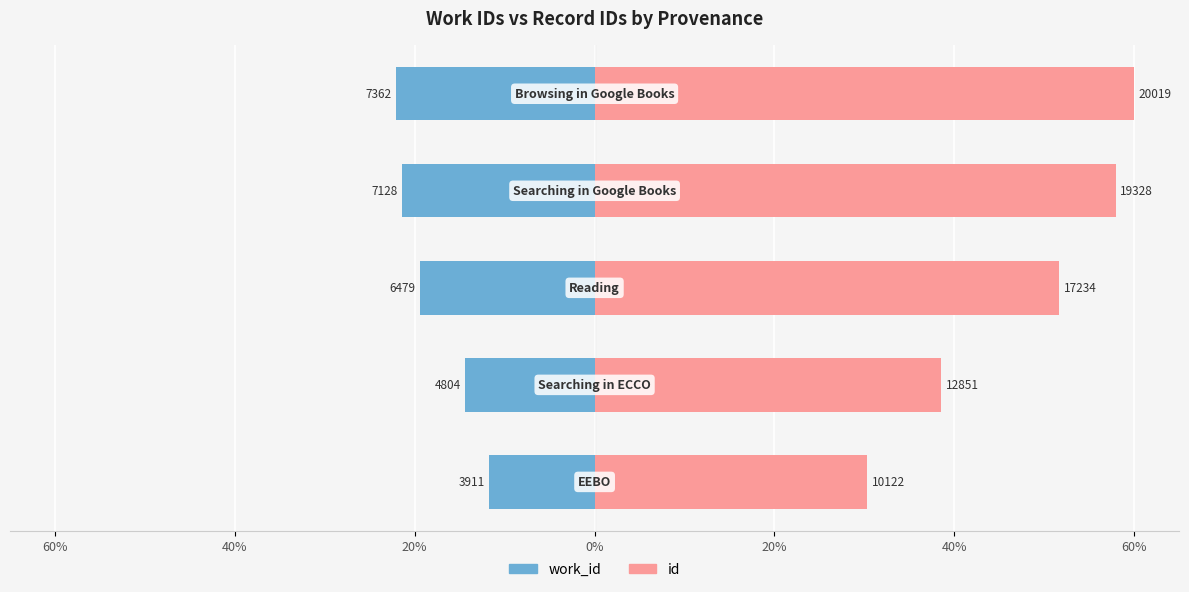

Reading right to left, what are all the values shown in this chart?

work_id: -22.1	-21.4	-19.4	-14.4	-11.7
id: 60.0	57.9	51.7	38.5	30.3